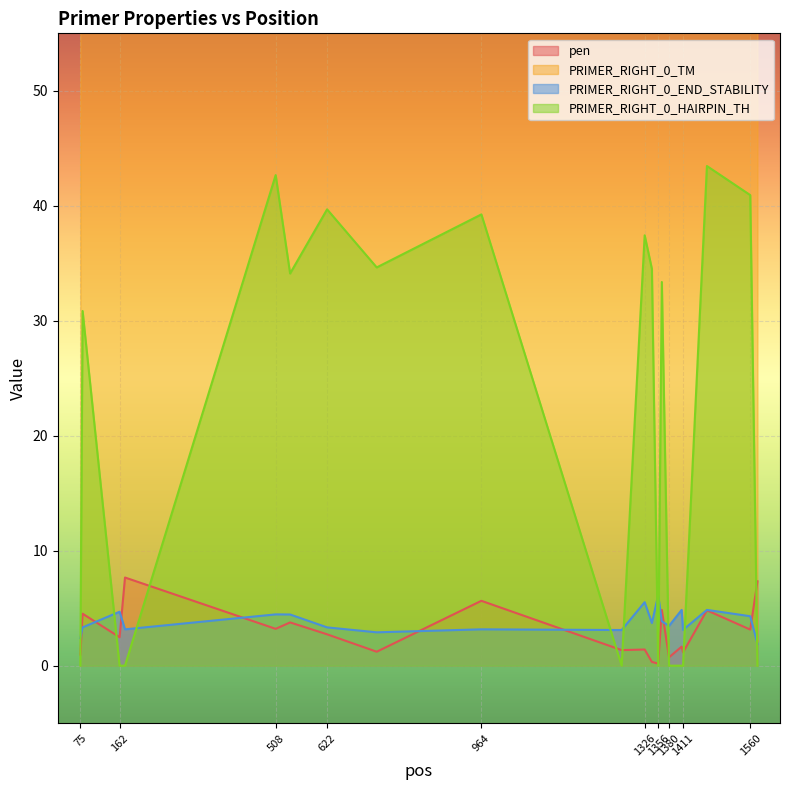

What is the difference between the PRIMER_RIGHT_0_TM values at 964 and 1380?

0.1